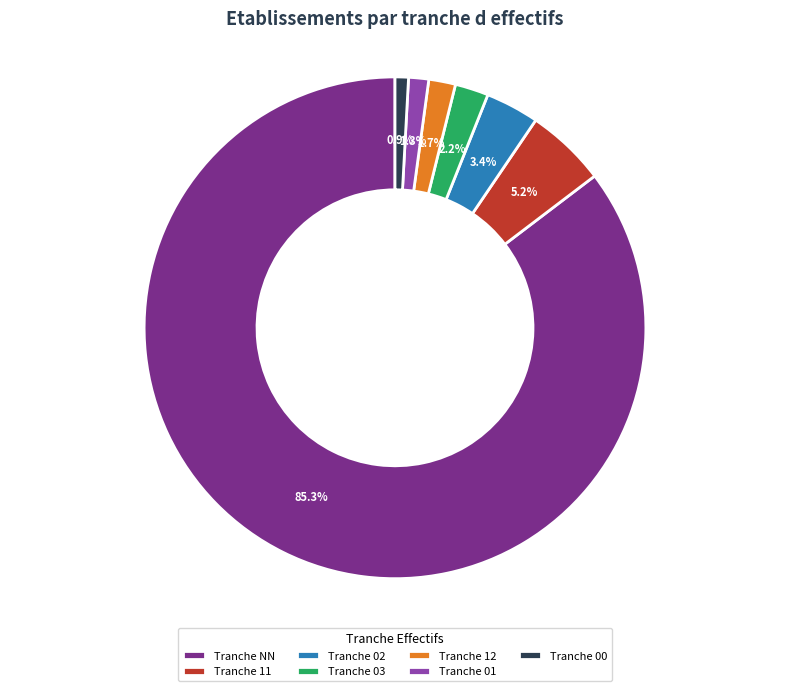

Which category has the biggest portion of the pie?

Tranche NN